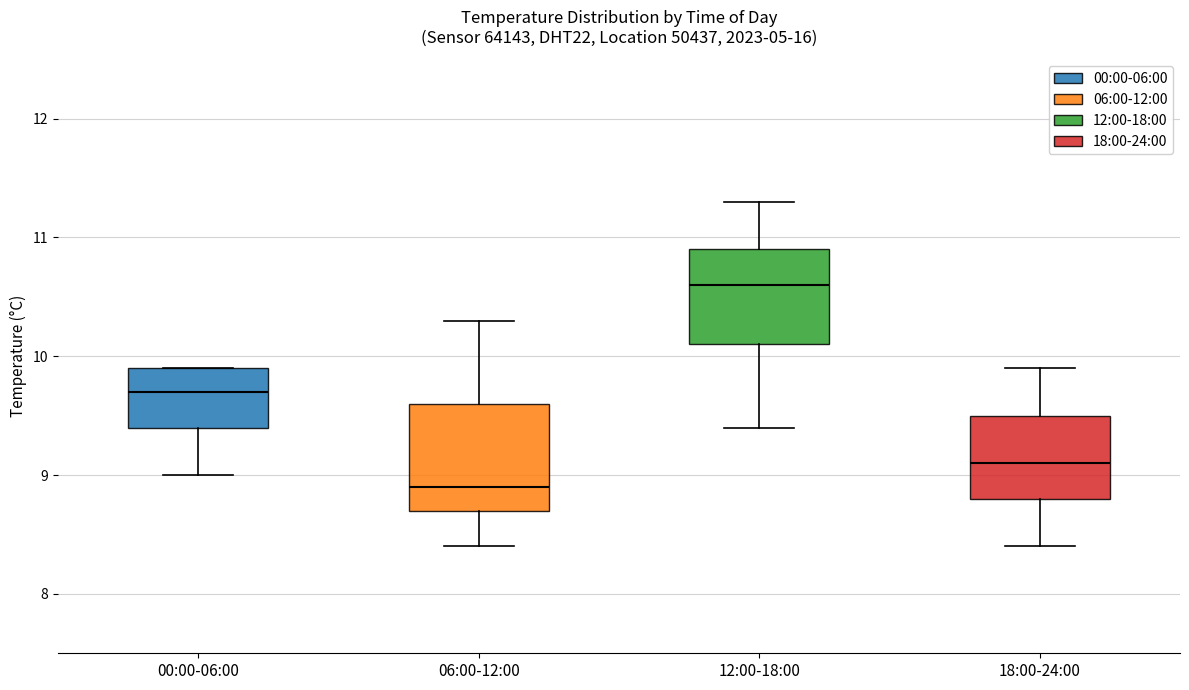

Reading left to right, transcribe this box plot: for each box, give where its median line is, the range the box spans, and where its two whiskers end, as read against the y-axis. The values are not printed on the chart, so give them approximately, as read against the axis.

00:00-06:00: median 9.7, box 9.4 to 9.9, whiskers 9.0 to 9.9
06:00-12:00: median 8.9, box 8.7 to 9.6, whiskers 8.4 to 10.3
12:00-18:00: median 10.6, box 10.1 to 10.9, whiskers 9.4 to 11.3
18:00-24:00: median 9.1, box 8.8 to 9.5, whiskers 8.4 to 9.9